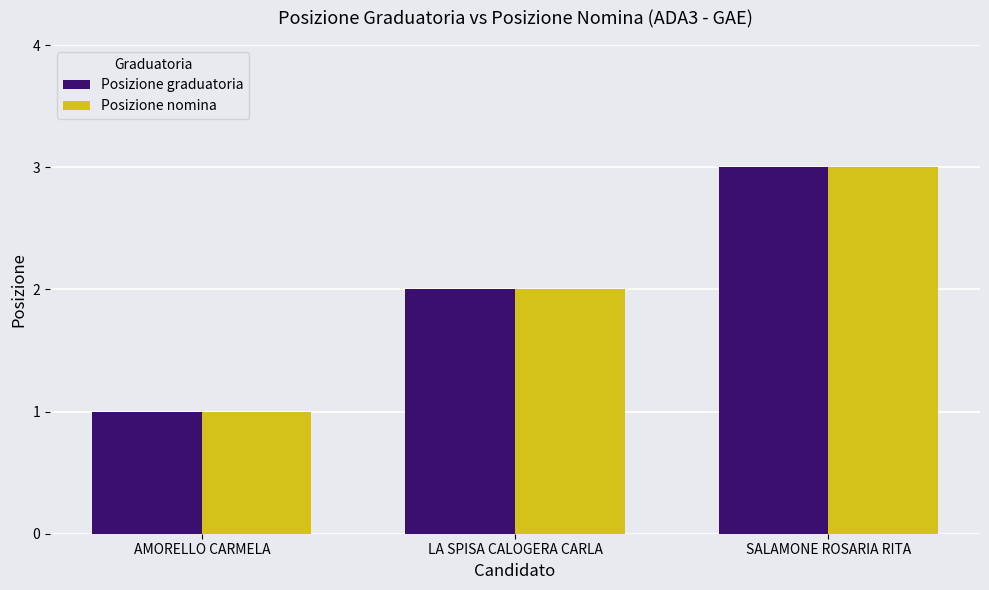

The Posizione nomina series shows 3 at SALAMONE ROSARIA RITA. True or false?

True